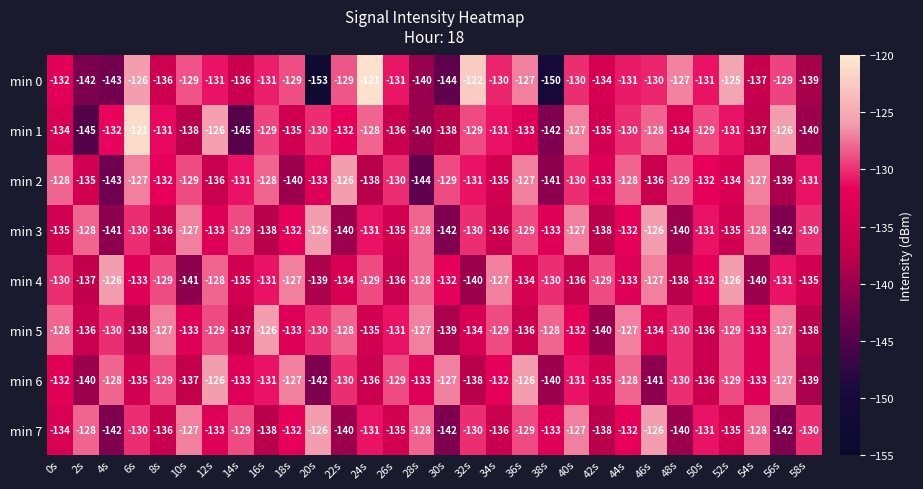

What is the total value across all series at 36s?

-1041